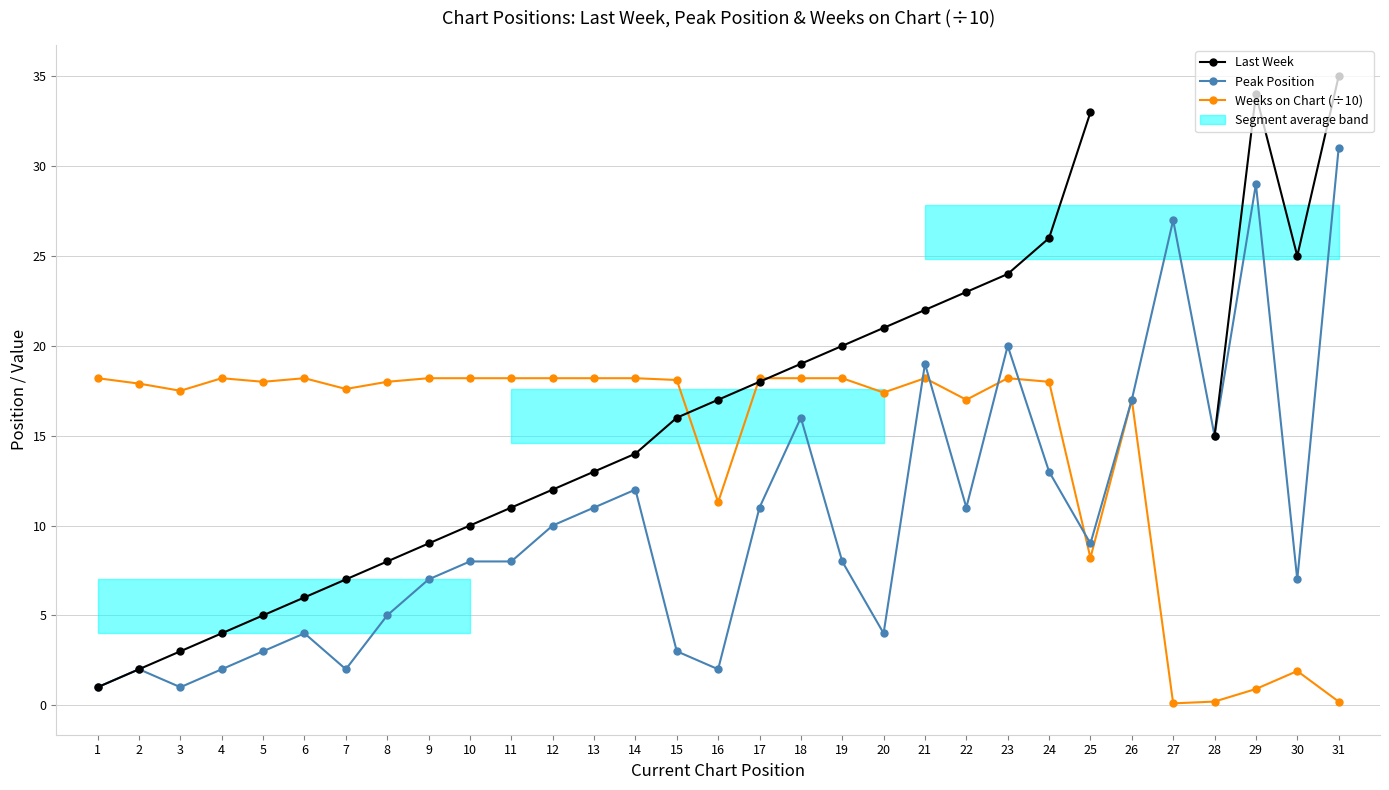

The value of Weeks on Chart (÷10) at 13 is 3.8. True or false?

False